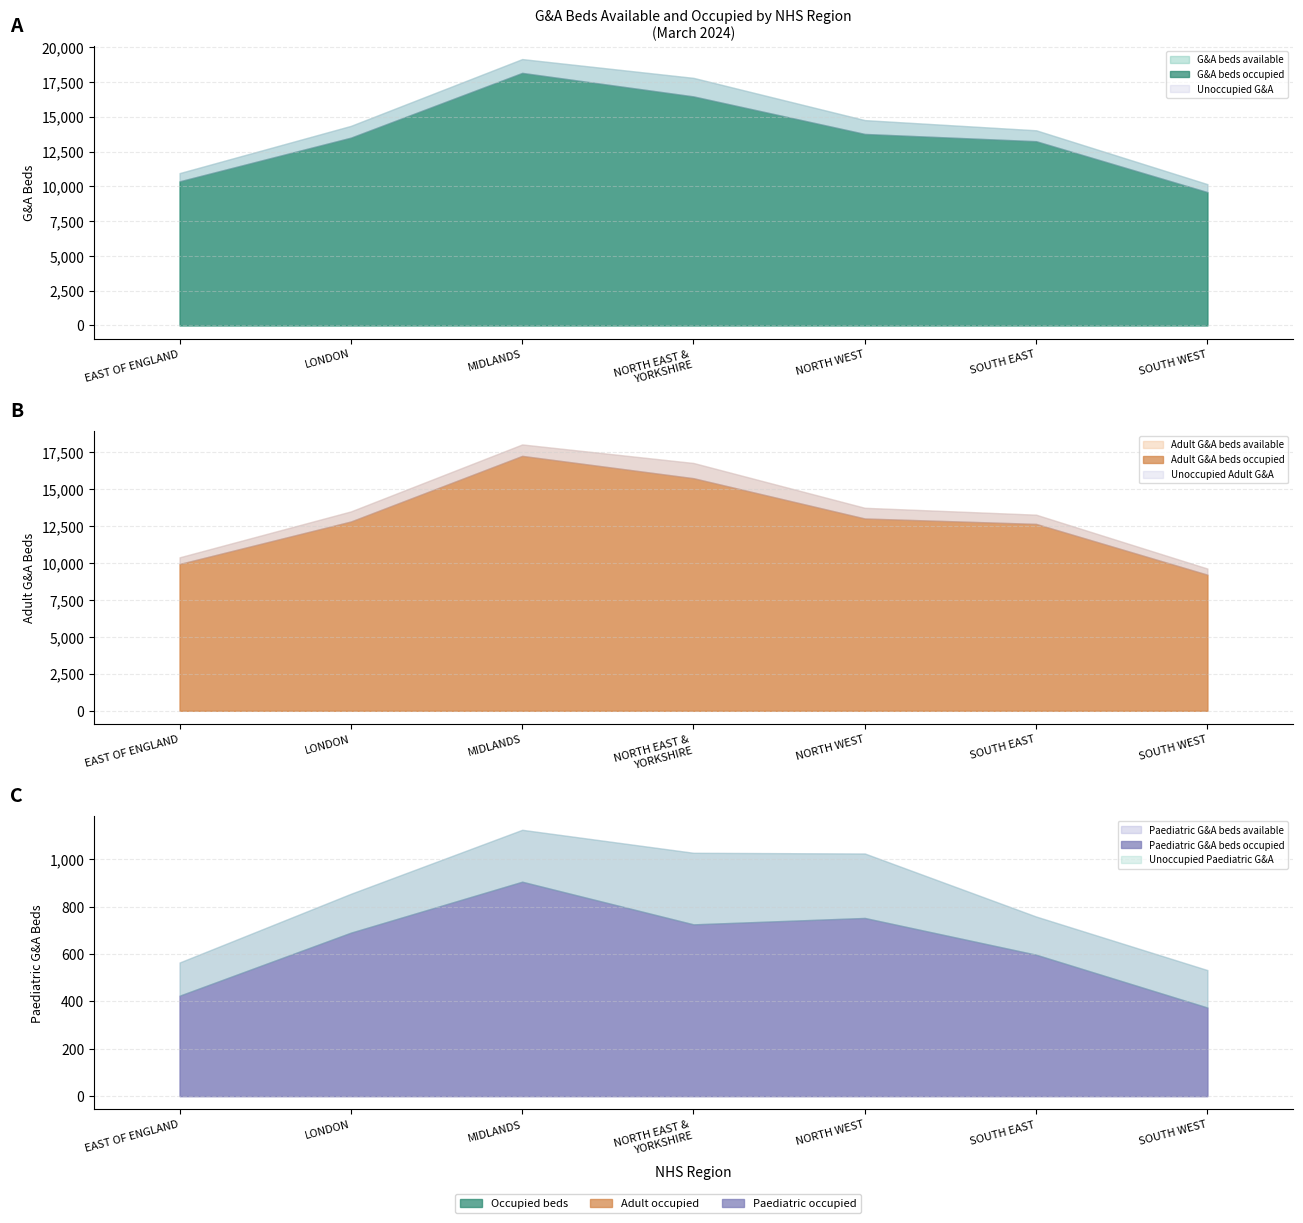

True or false: Paediatric G&A beds available and Adult G&A beds available cross at least once.

False